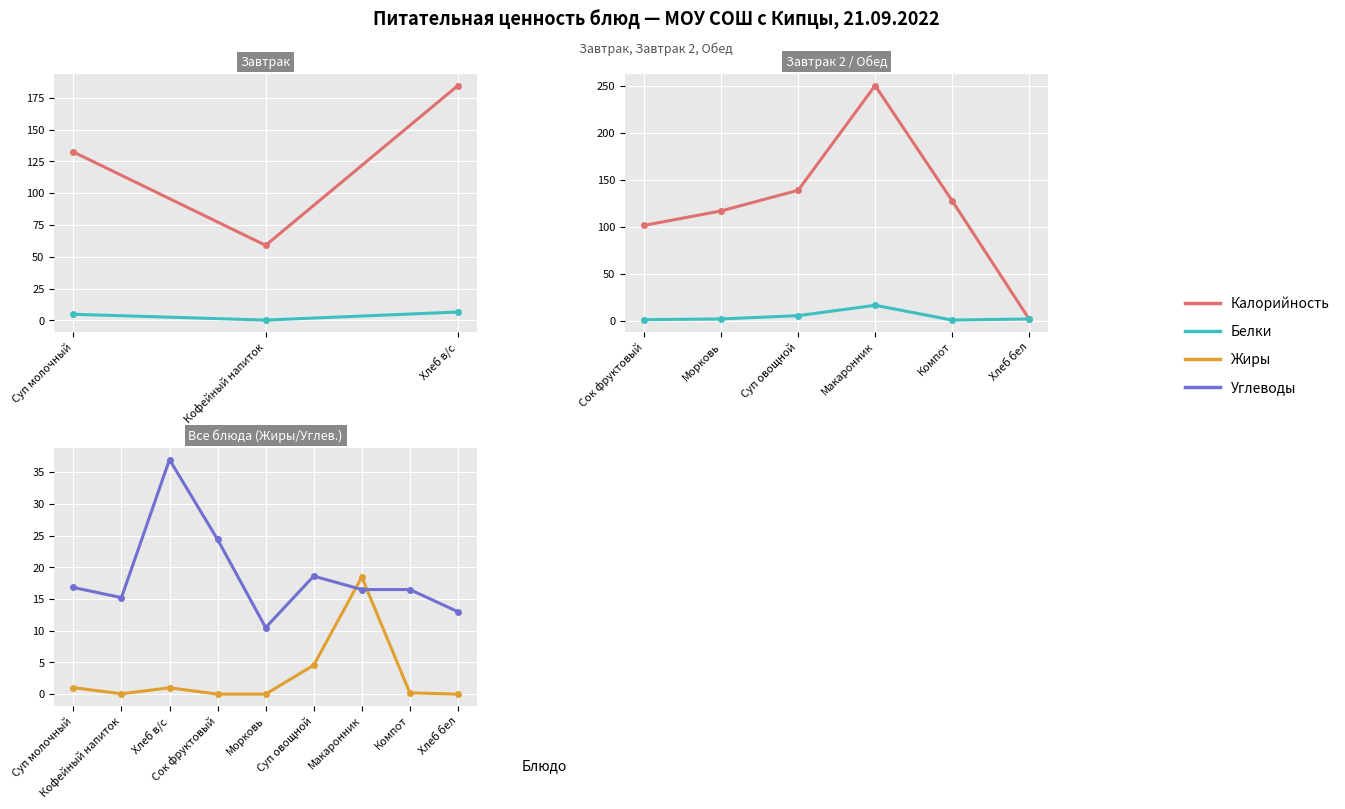

At which label does Углеводы first exceed 16?

Суп молочный